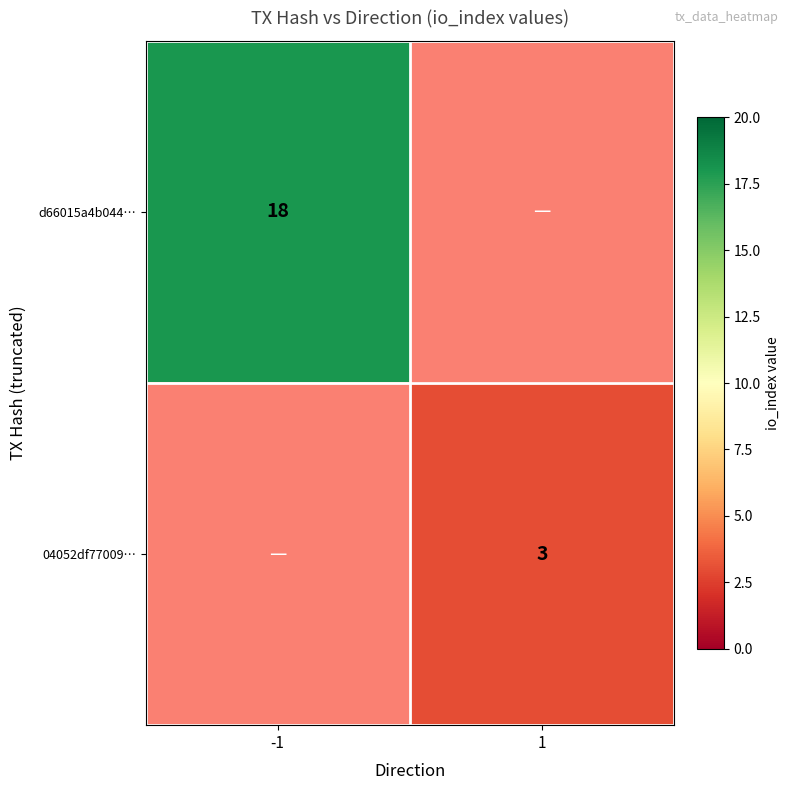

True or false: d66015a4b044… has a value of 5 at -1.

False